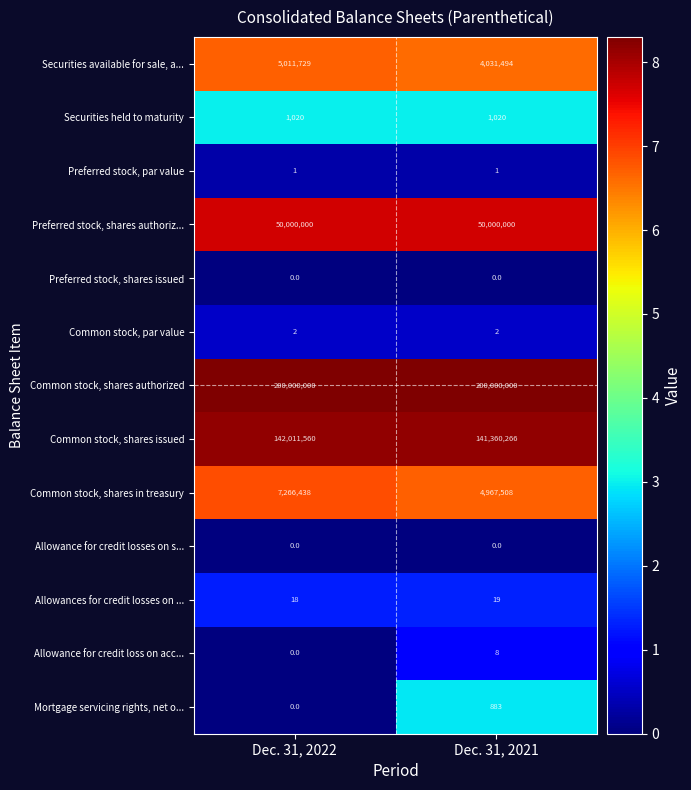

List the labels in order of Common stock, shares in treasury value, smallest first.

Dec. 31, 2021, Dec. 31, 2022